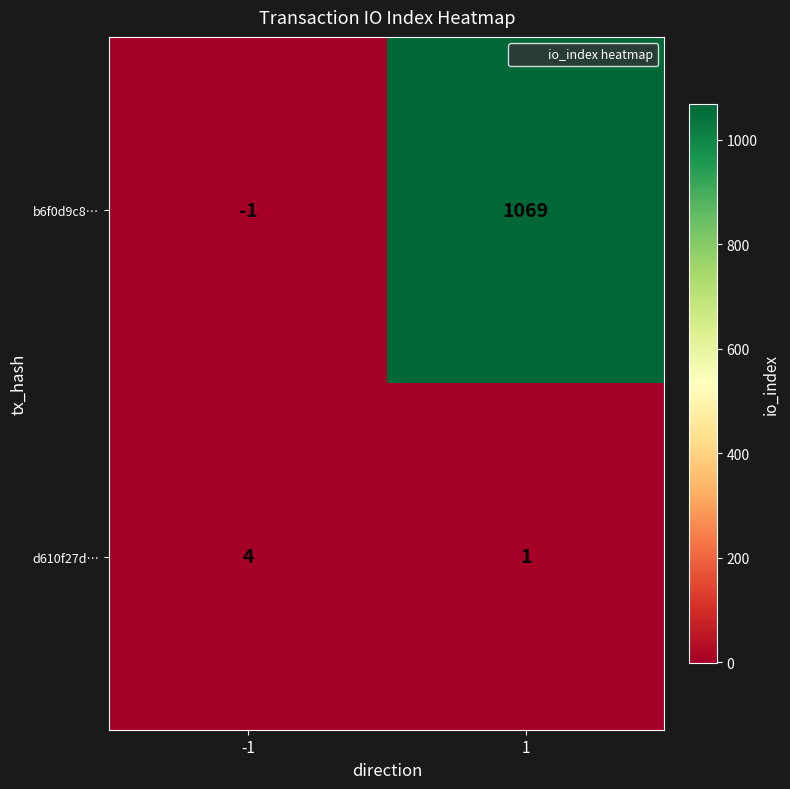

Reading right to left, what are all the values shown in this chart?

b6f0d9c8…: 1069	-1
d610f27d…: 1	4